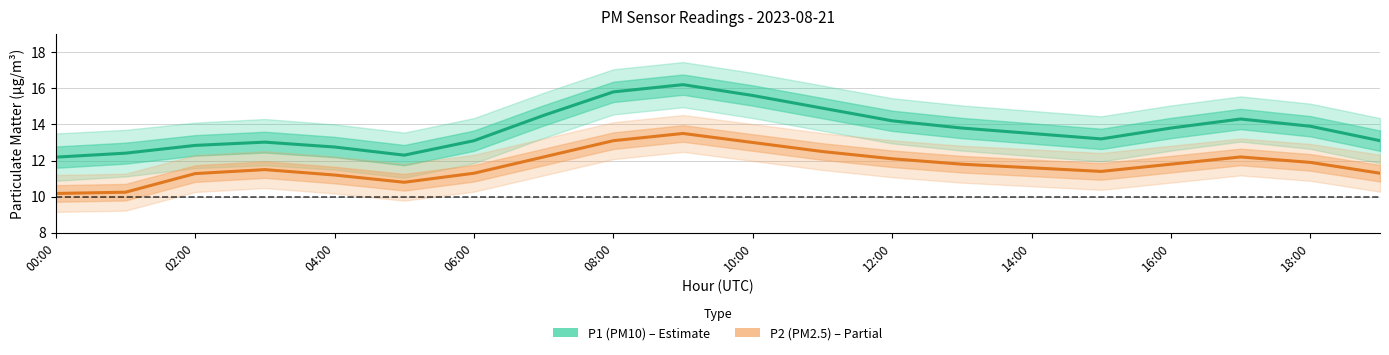

Which category has the lowest value across all series?

00:00